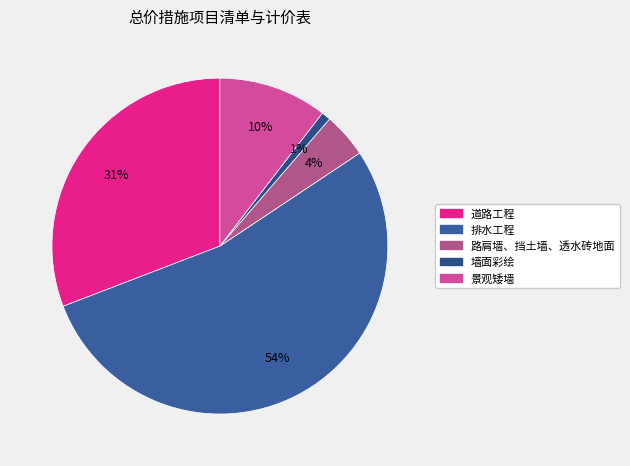

To the nearest percent, what percentage of the pie is 墙面彩绘?

1%